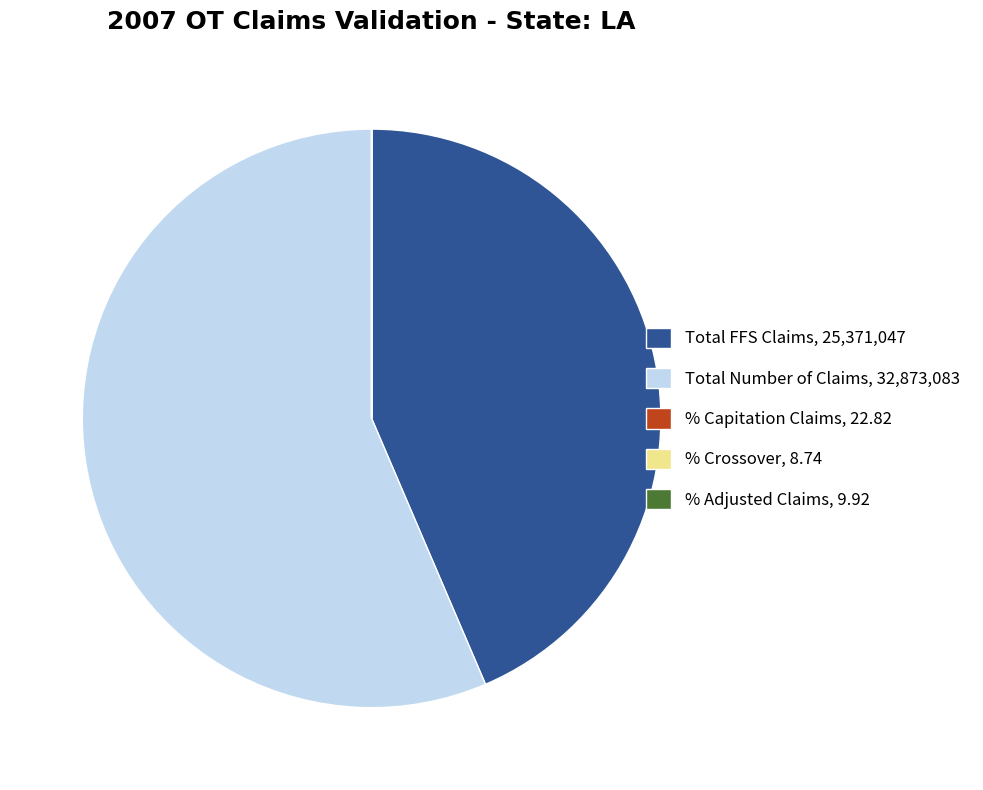

Does any single category account for the majority?

Yes